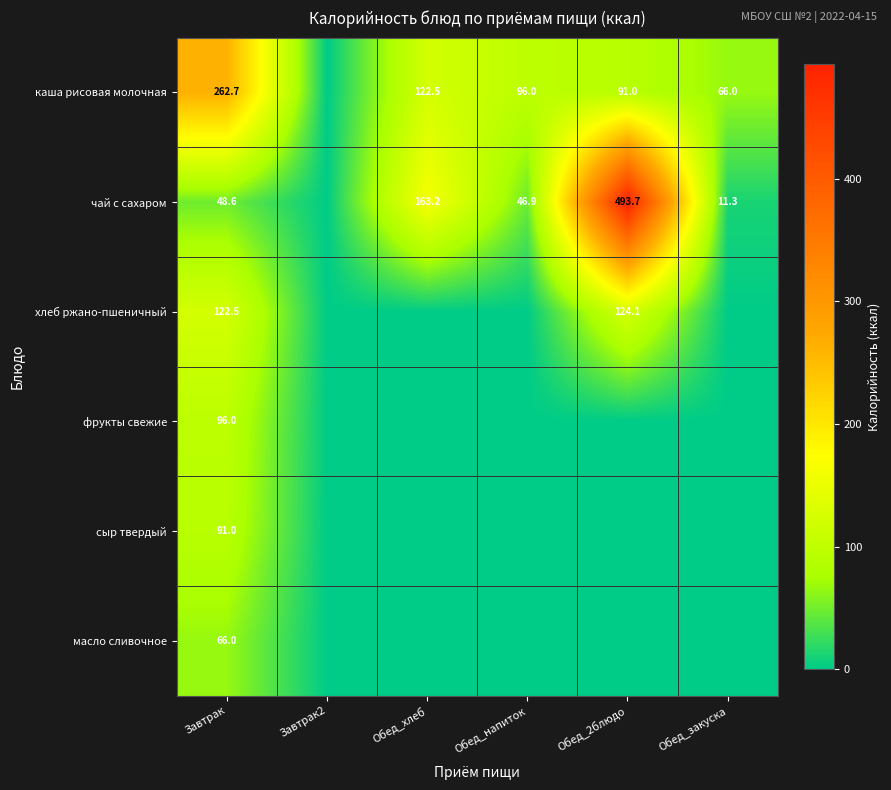

The чай с сахаром series shows 61.4 at Обед_хлеб. True or false?

False